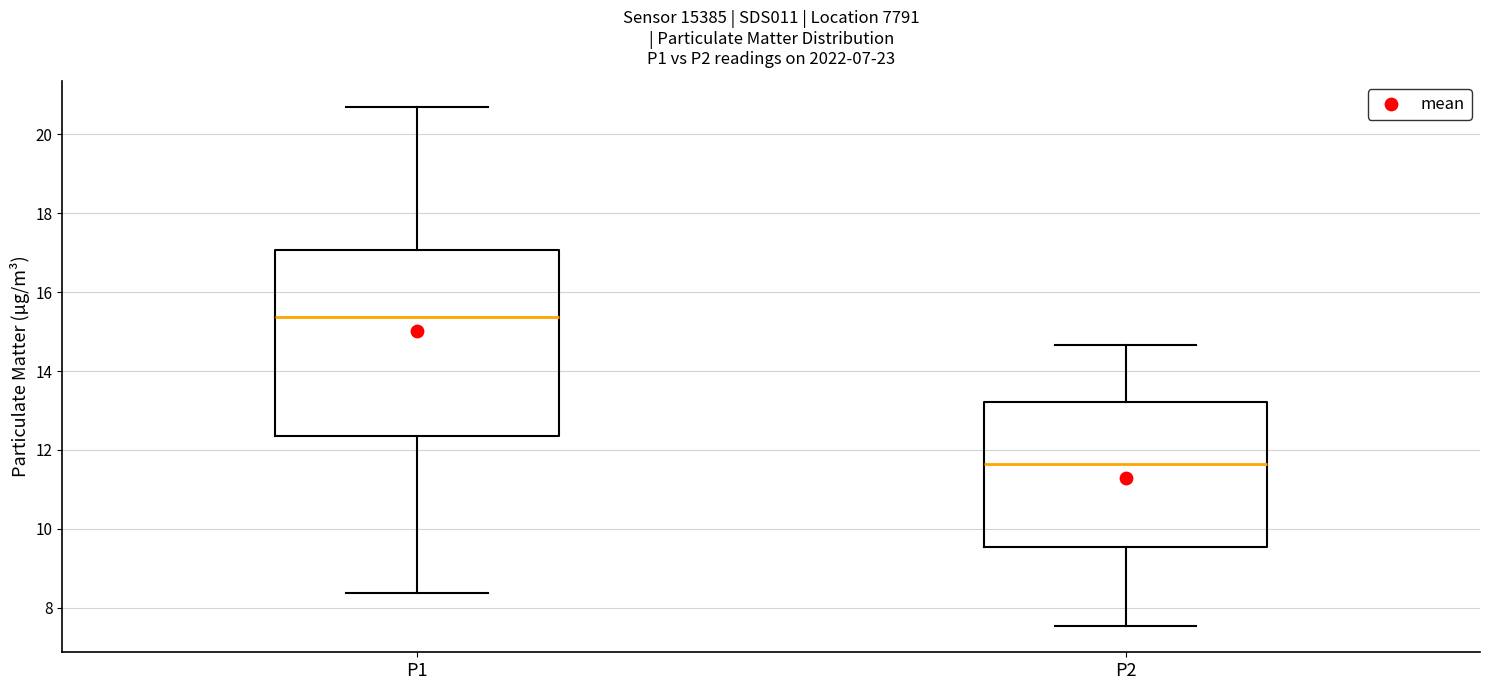

Reading left to right, transcribe this box plot: for each box, give where its median line is, the range the box spans, and where its two whiskers end, as read against the y-axis. The values are not printed on the chart, so give them approximately, as read against the axis.

P1: median 15.4, box 12.4 to 17.0, whiskers 8.4 to 20.8
P2: median 11.6, box 9.6 to 13.2, whiskers 7.6 to 14.6